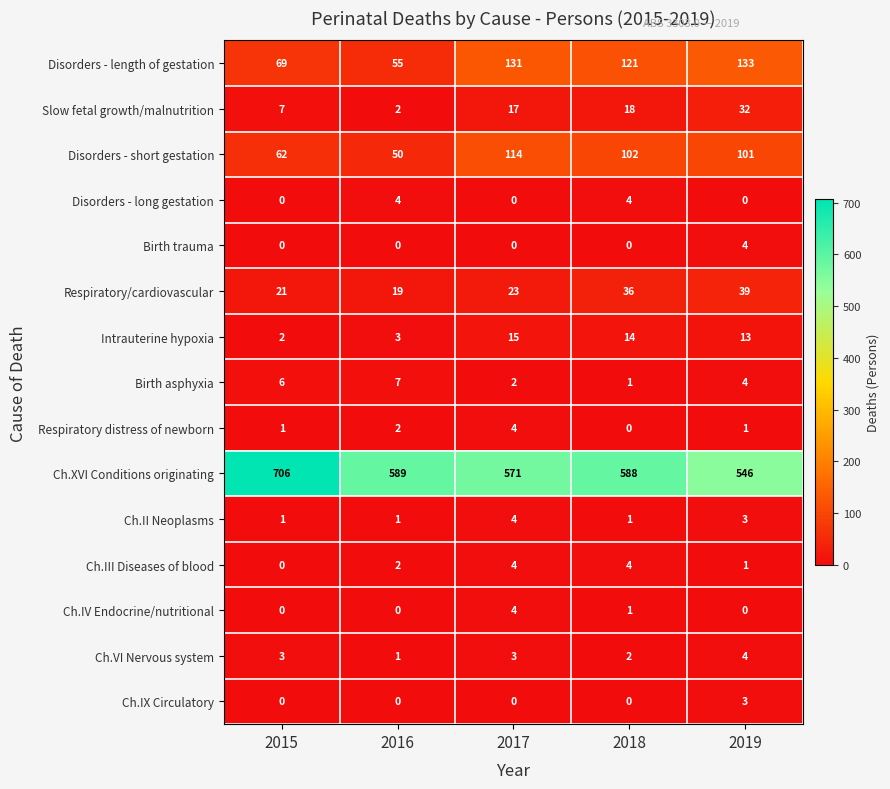

Which category has the highest value in the Respiratory/cardiovascular series?

2019